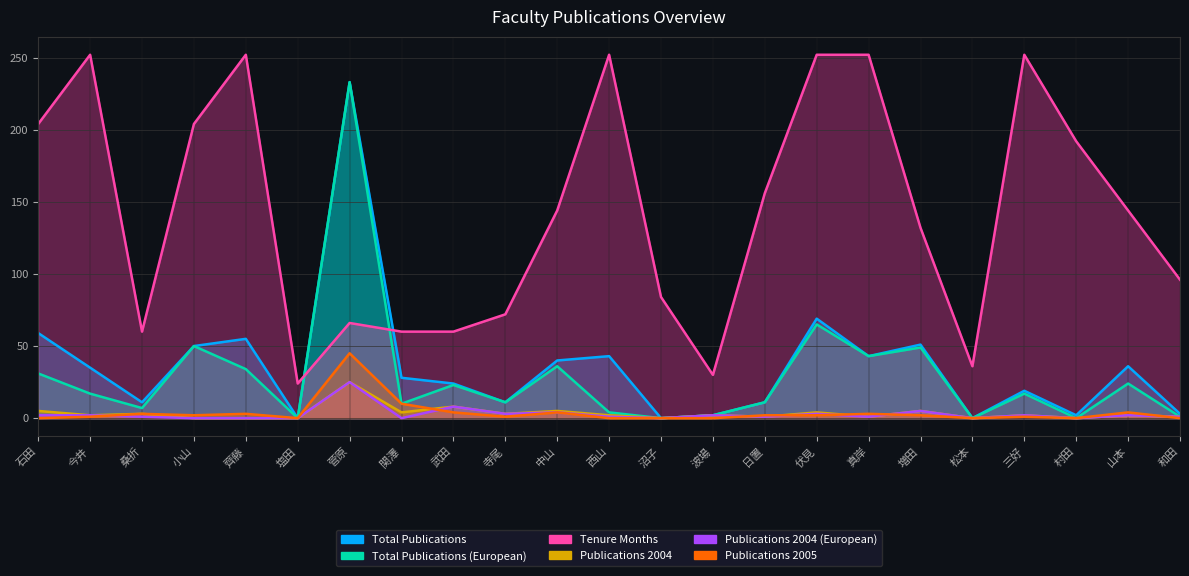

What is the maximum value shown in the chart?

252